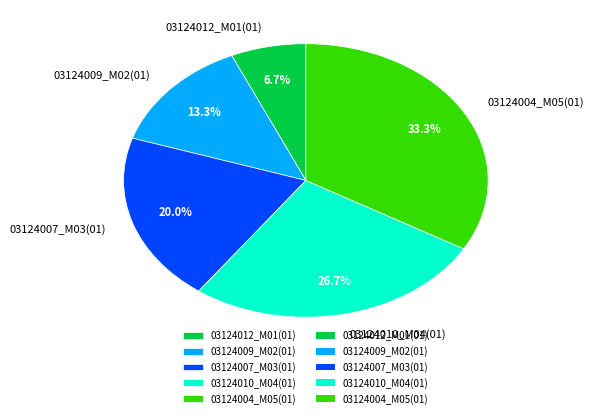

To the nearest percent, what is the difference between the 03124007_M03(01) and 03124012_M01(01) slice percentages?

13%